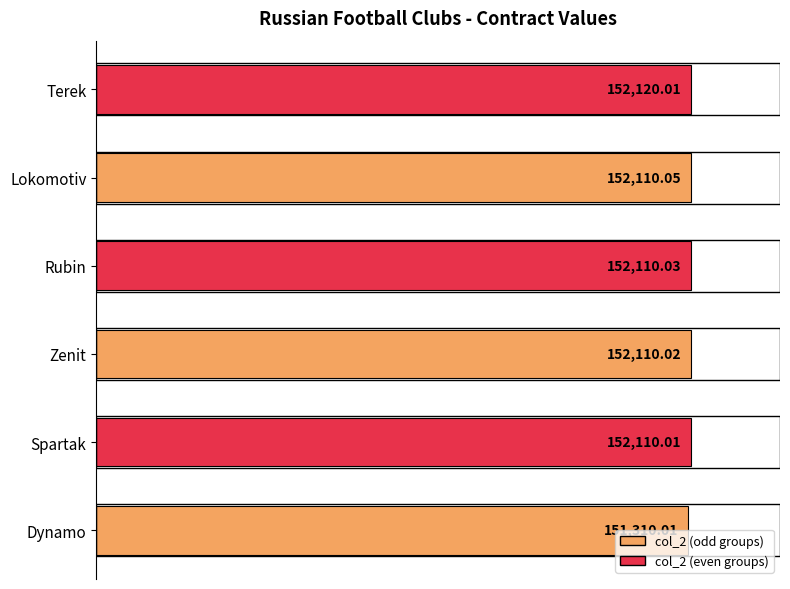

List the labels in order of value, smallest first.

Dynamo, Spartak, Zenit, Rubin, Lokomotiv, Terek